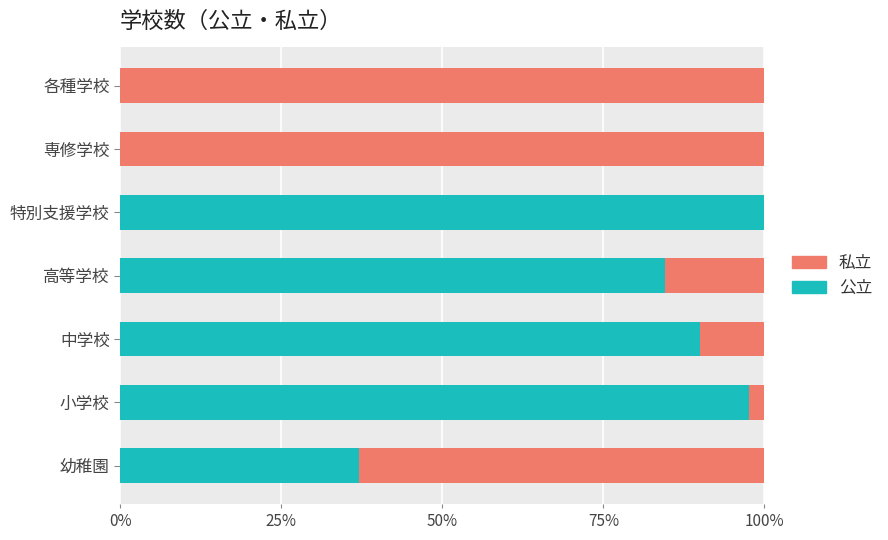

What are all the series names shown in the legend?

私立, 公立